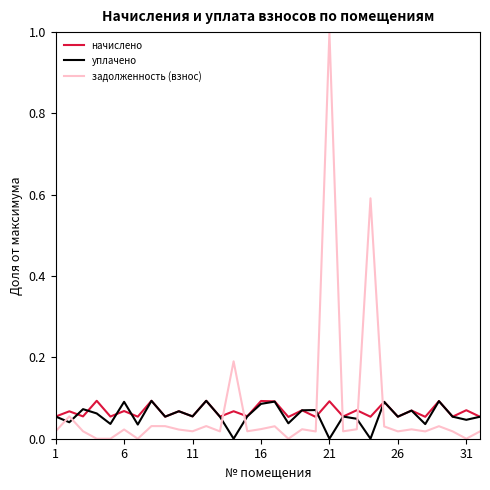

What is the sum of all уплачено values?

1.8